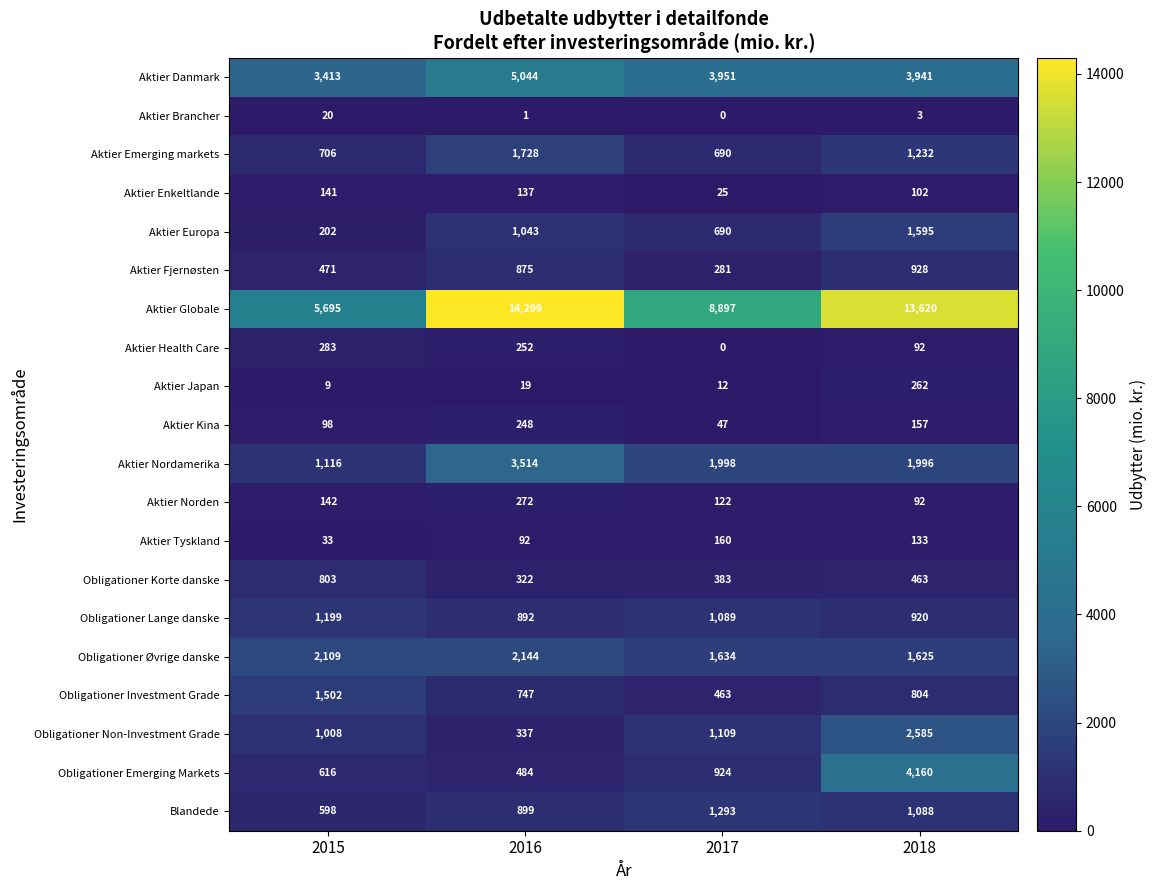

What is the average value of the Aktier Health Care series?

157